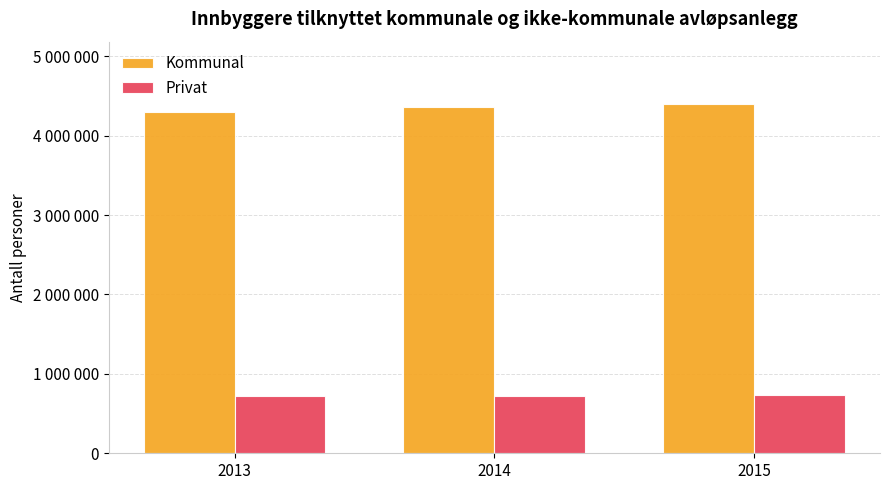

Reading left to right, what are all the values shown in this chart?

Kommunal: 4303754	4355485	4392616
Privat: 725307	724515	731209